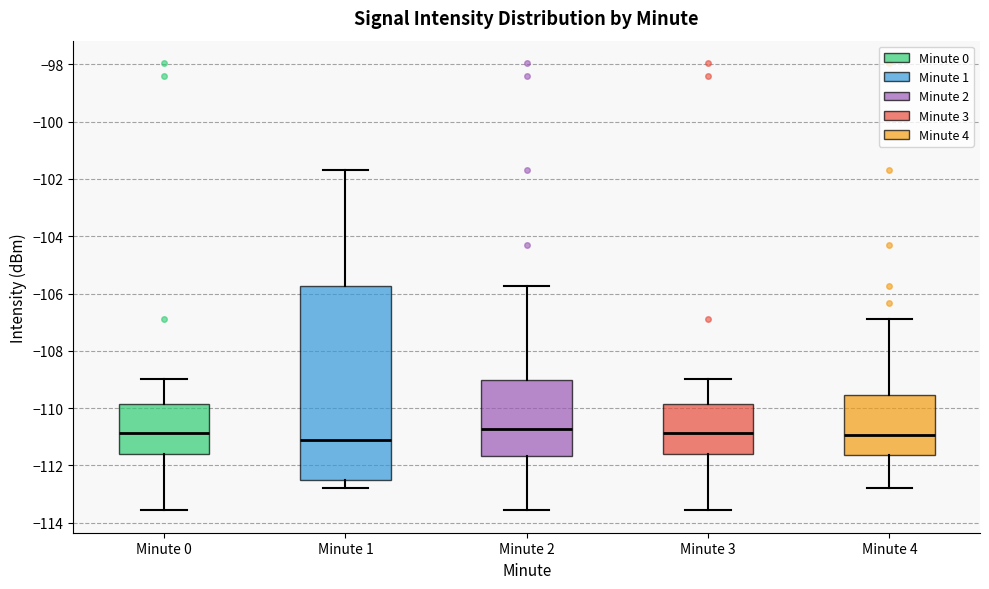

Reading left to right, read every box against the y-axis: the position of its median line, the range the box covers, and the ends of its whiskers. The values are not printed on the chart, so give them approximately, as read against the axis.

Minute 0: median -110.8, box -111.6 to -109.8, whiskers -113.6 to -109.0
Minute 1: median -111.2, box -112.6 to -105.8, whiskers -112.8 to -101.6
Minute 2: median -110.8, box -111.6 to -109.0, whiskers -113.6 to -105.8
Minute 3: median -110.8, box -111.6 to -109.8, whiskers -113.6 to -109.0
Minute 4: median -111.0, box -111.6 to -109.6, whiskers -112.8 to -106.8